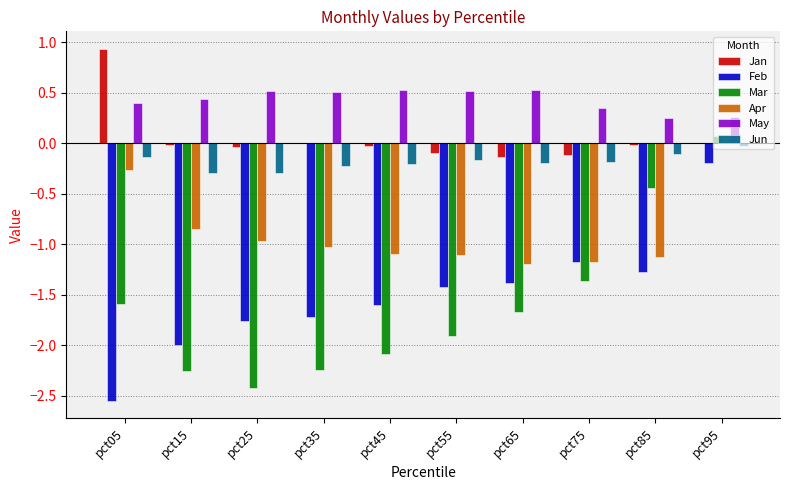

At which category is the sum across all series the highest?

pct95